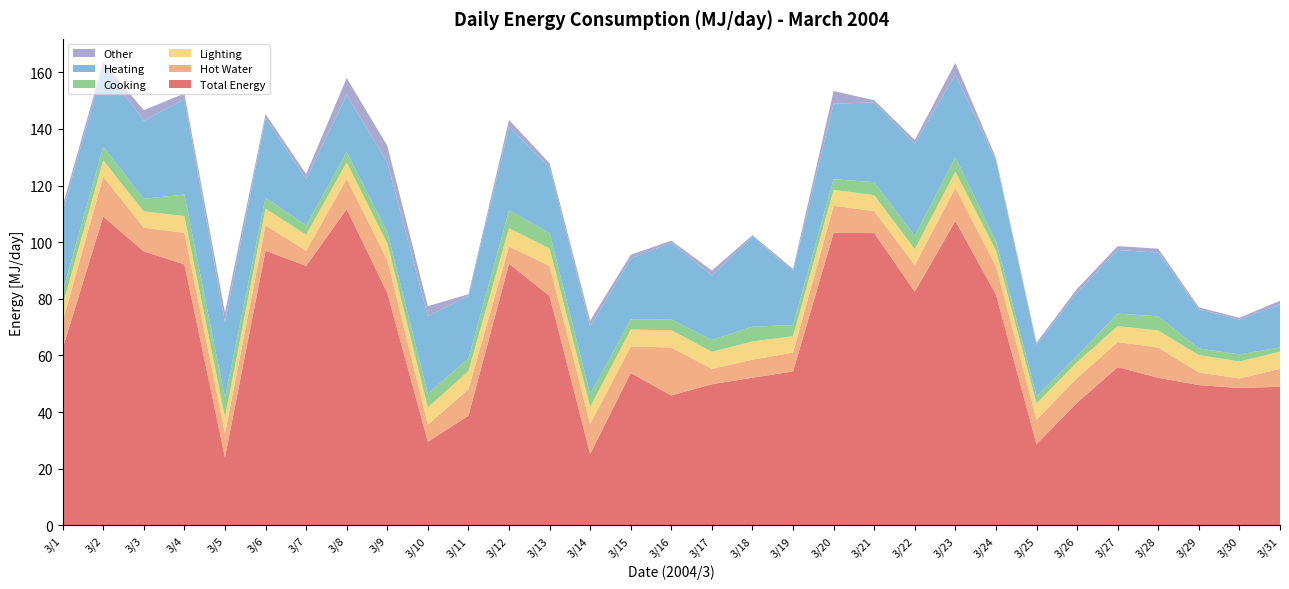

Reading right to left, what are all the values shown in this chart?

Total Energy: 48.9	48.5	49.5	52.1	55.9	43.3	28.7	81.5	107.5	82.5	103.2	103.3	54.4	52.1	49.8	45.9	53.8	25.2	81.0	92.4	38.7	29.5	82.1	111.7	91.6	97.0	24.0	92.1	96.8	109.1	62.5
Hot Water: 6.3	3.4	4.5	10.6	8.9	8.7	8.7	10.0	11.7	9.4	7.8	9.6	6.7	6.4	5.4	16.9	9.3	10.6	10.6	6.1	9.4	6.0	11.6	10.7	5.3	9.0	8.5	11.2	8.3	14.1	9.5
Lighting: 6.1	6.0	6.1	6.1	5.6	5.7	5.7	5.6	5.7	5.7	5.6	5.6	5.8	6.4	6.0	6.1	6.0	6.0	6.2	6.4	6.4	6.1	6.0	5.8	5.7	5.9	5.6	5.9	5.8	5.8	5.7
Cooking: 1.5	2.5	2.3	5.0	4.4	2.2	2.6	3.3	5.1	4.7	4.6	3.7	3.9	5.2	4.2	3.8	3.6	4.5	5.5	6.4	4.5	4.8	4.1	3.6	3.2	3.9	6.9	7.6	4.5	4.8	4.8
Heating: 15.2	12.3	13.9	22.5	22.5	22.4	18.1	28.5	29.1	32.6	28.1	26.7	19.1	31.7	22.8	27.1	21.5	23.9	23.3	29.3	22.0	27.5	24.5	20.2	16.4	28.2	26.7	33.7	27.5	28.5	28.4
Other: 1.3	0.6	0.7	1.4	1.4	1.4	0.8	0.8	4.2	1.3	0.8	4.5	0.7	0.6	1.7	0.7	1.3	2.1	1.4	2.6	0.6	3.5	5.9	6.0	1.8	1.4	3.4	2.1	3.8	1.4	2.0